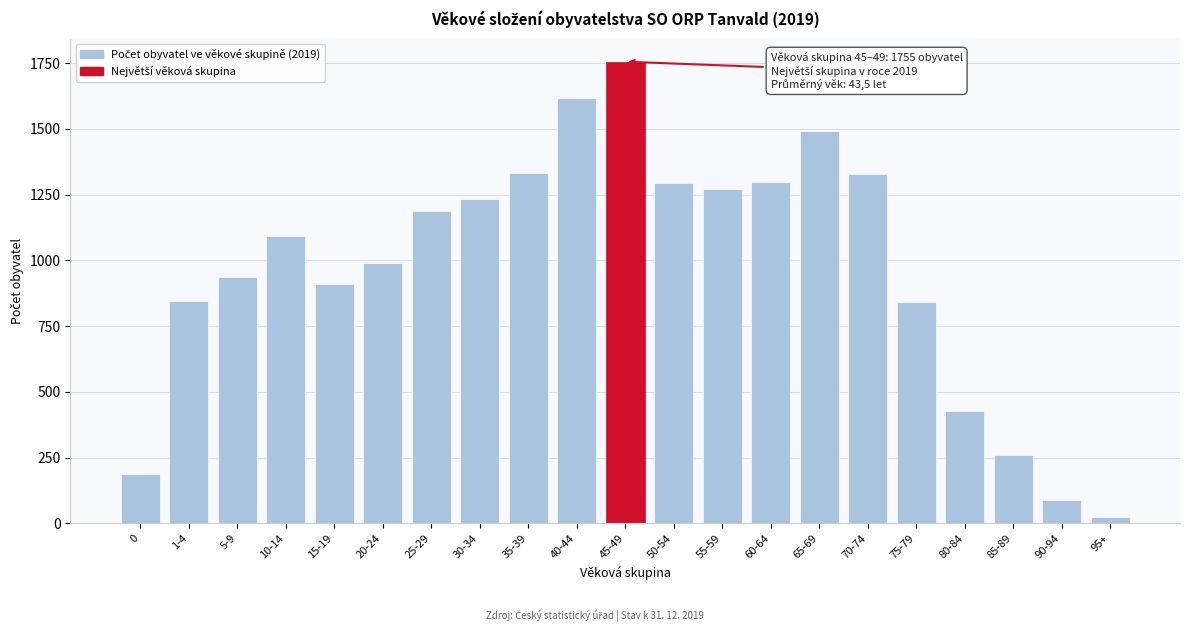

What is the greatest value displayed?

1755